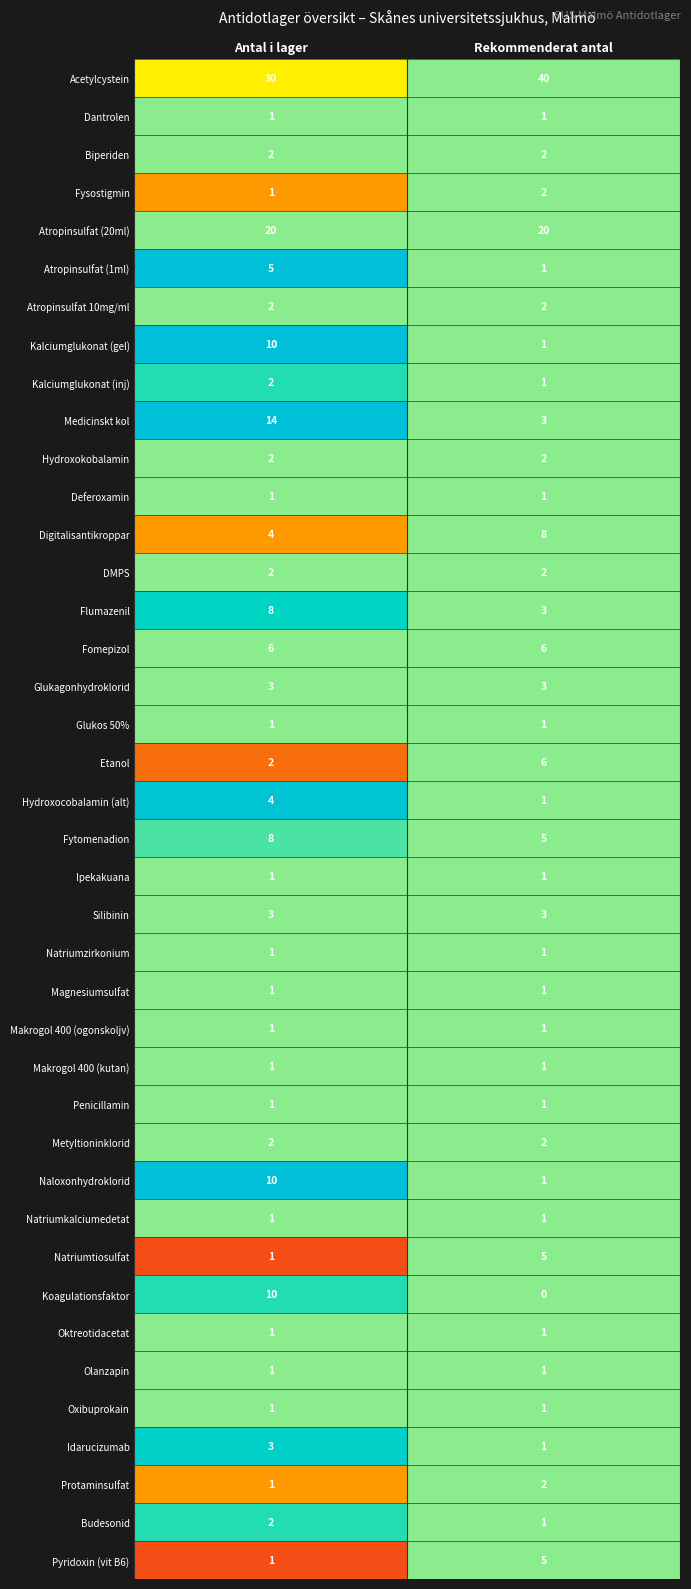

What is the greatest value displayed?

40